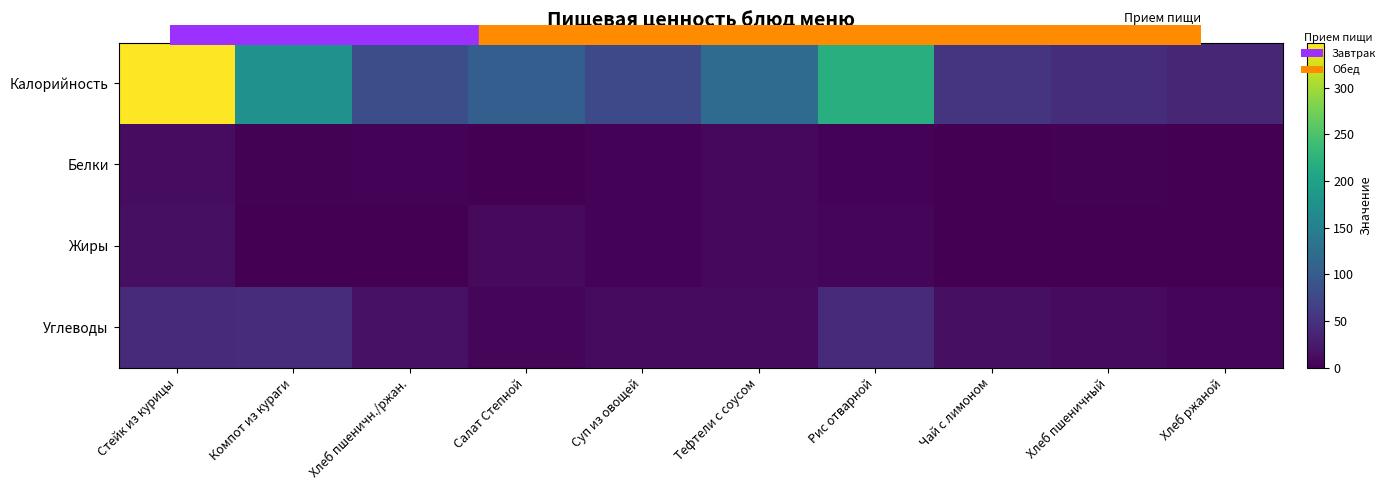

What is the spread (max minus min) of values at Стейк из курицы?

336.2